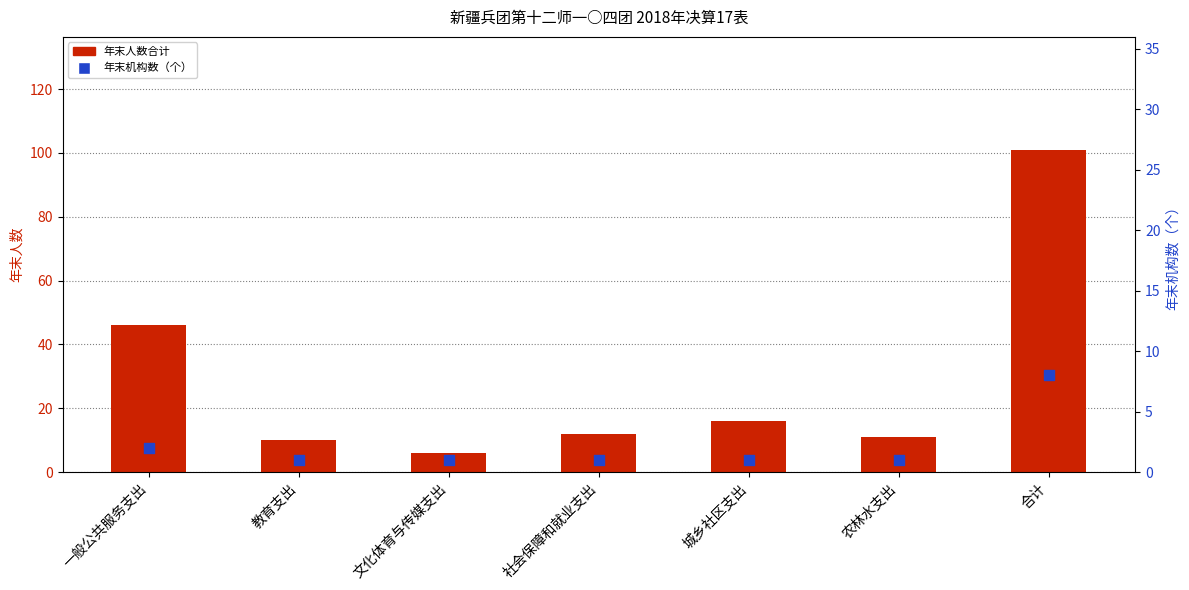

What are all the series names shown in the legend?

年末人数合计, 年末机构数（个）